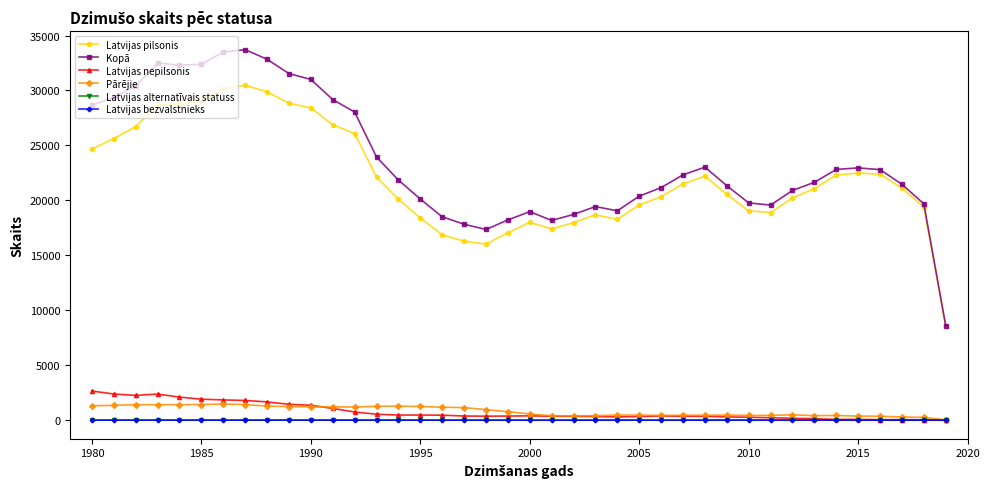

Which series has the largest total across all categories?

Kopā